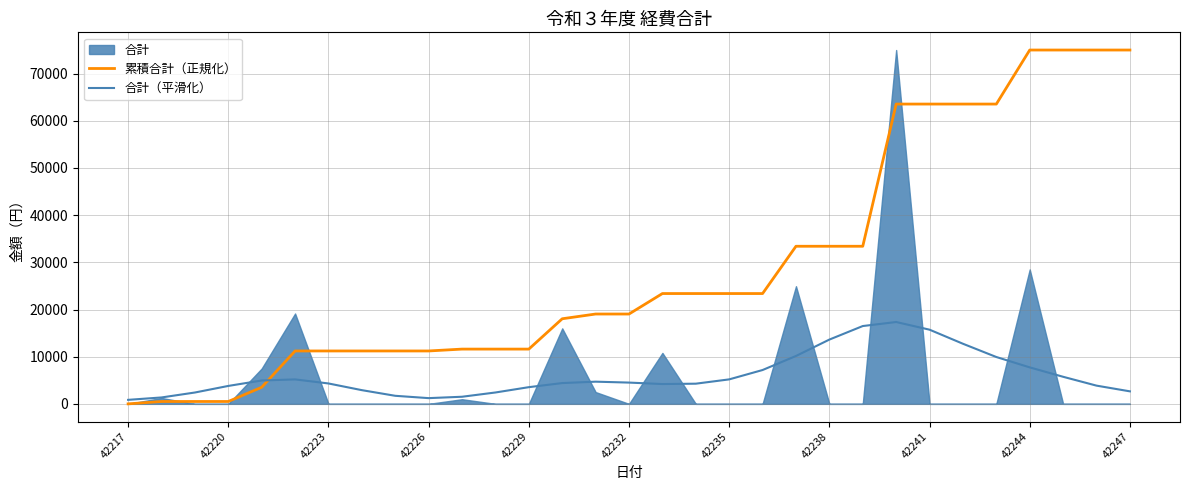

The 累積合計（正規化） series shows 23383.1 at 42235. True or false?

True